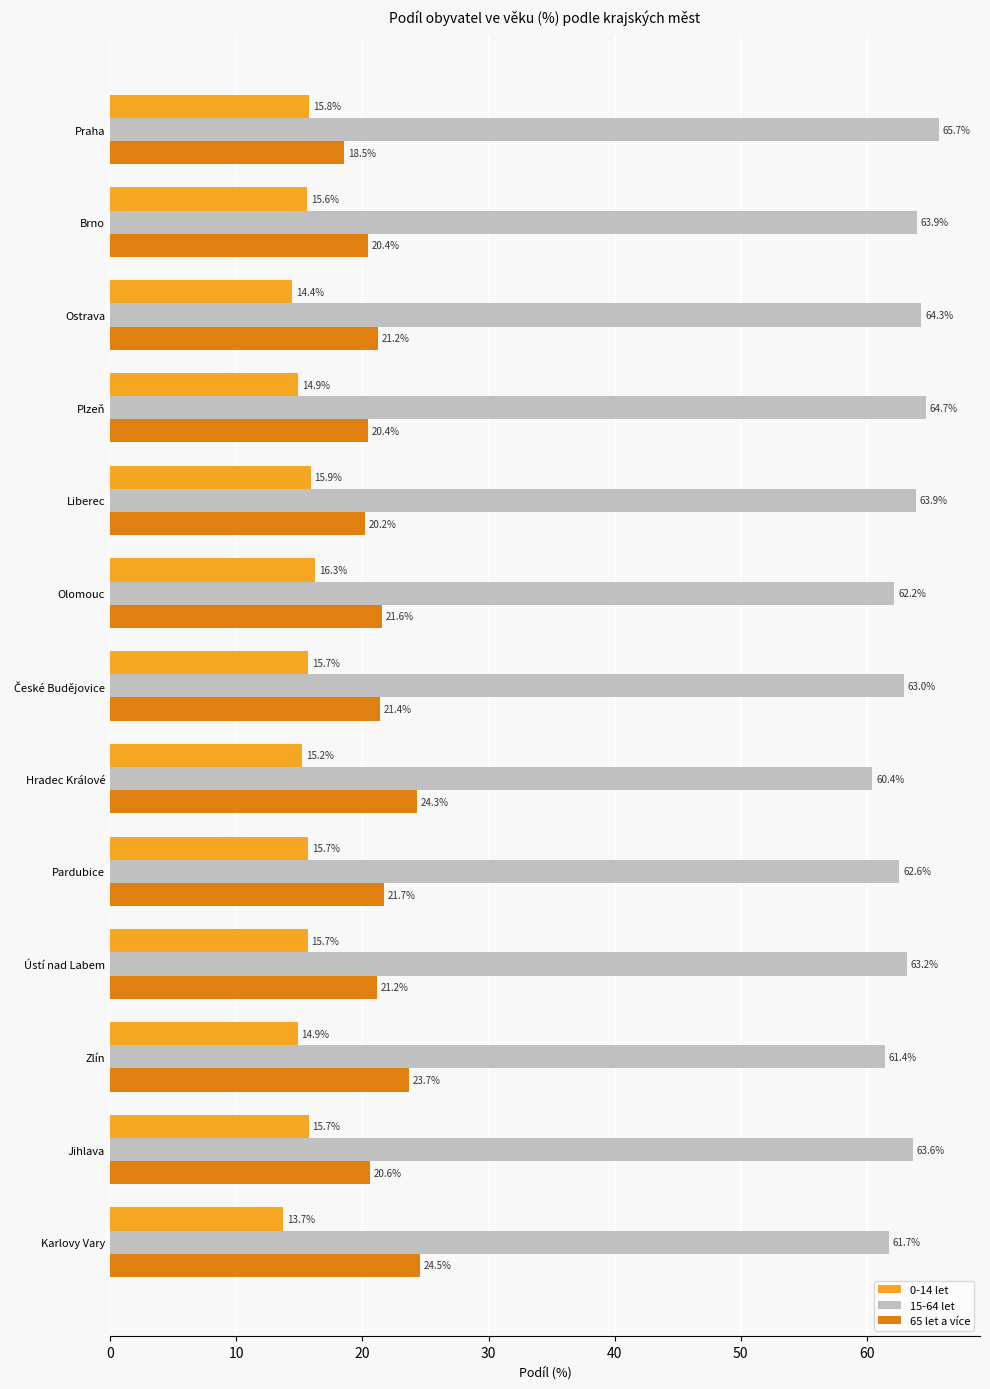

The 0-14 let series shows 21.9 at Karlovy Vary. True or false?

False